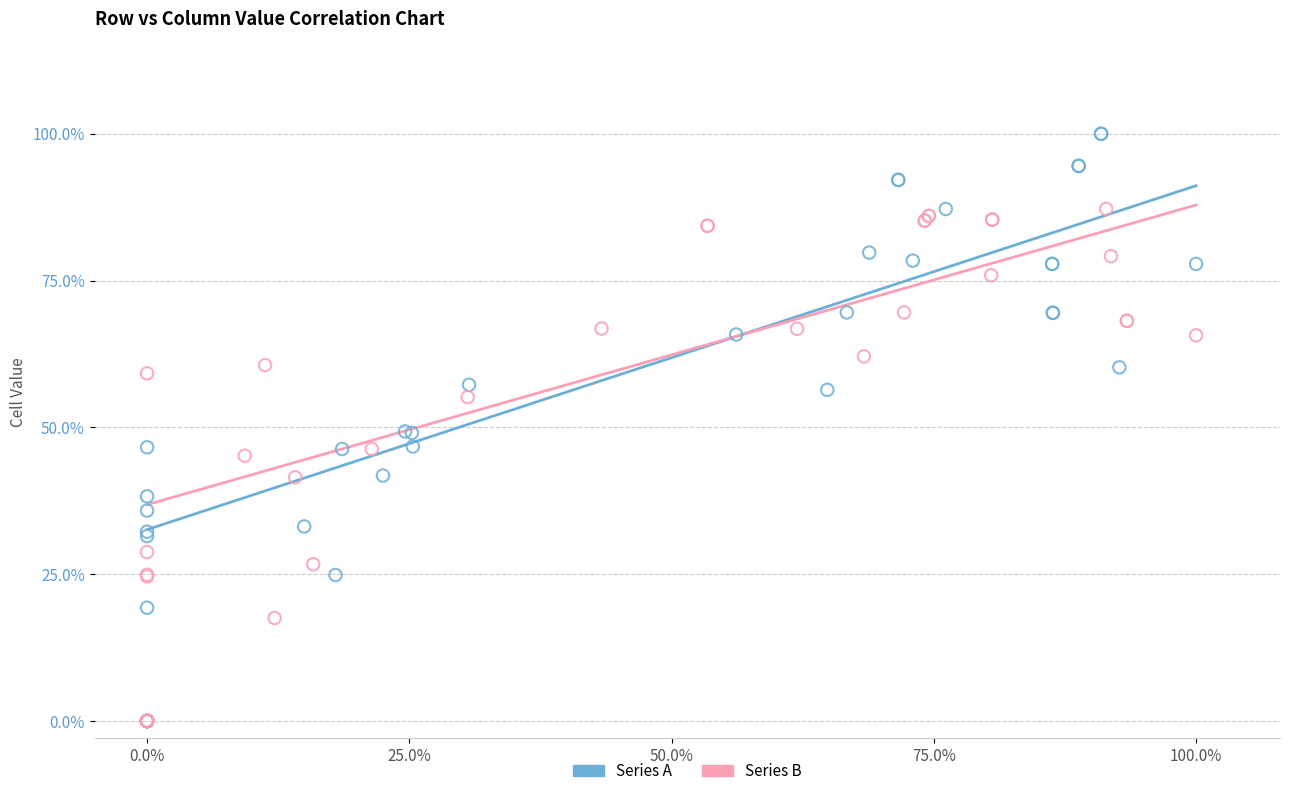

What are all the series names shown in the legend?

Series A, Series B